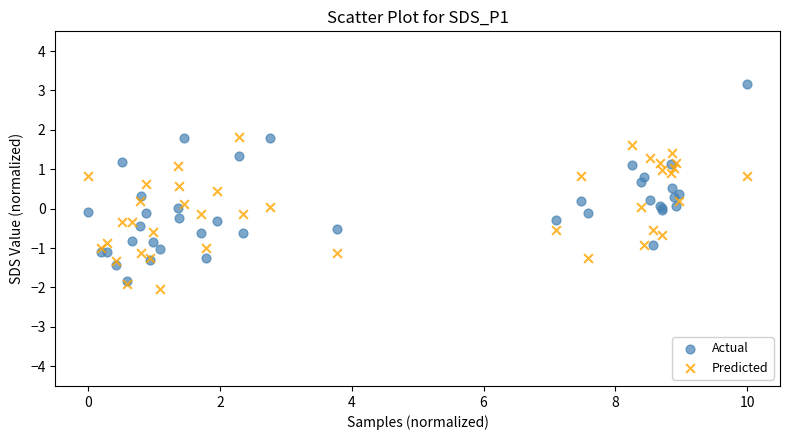

Which series contains the lowest Y value?

Predicted